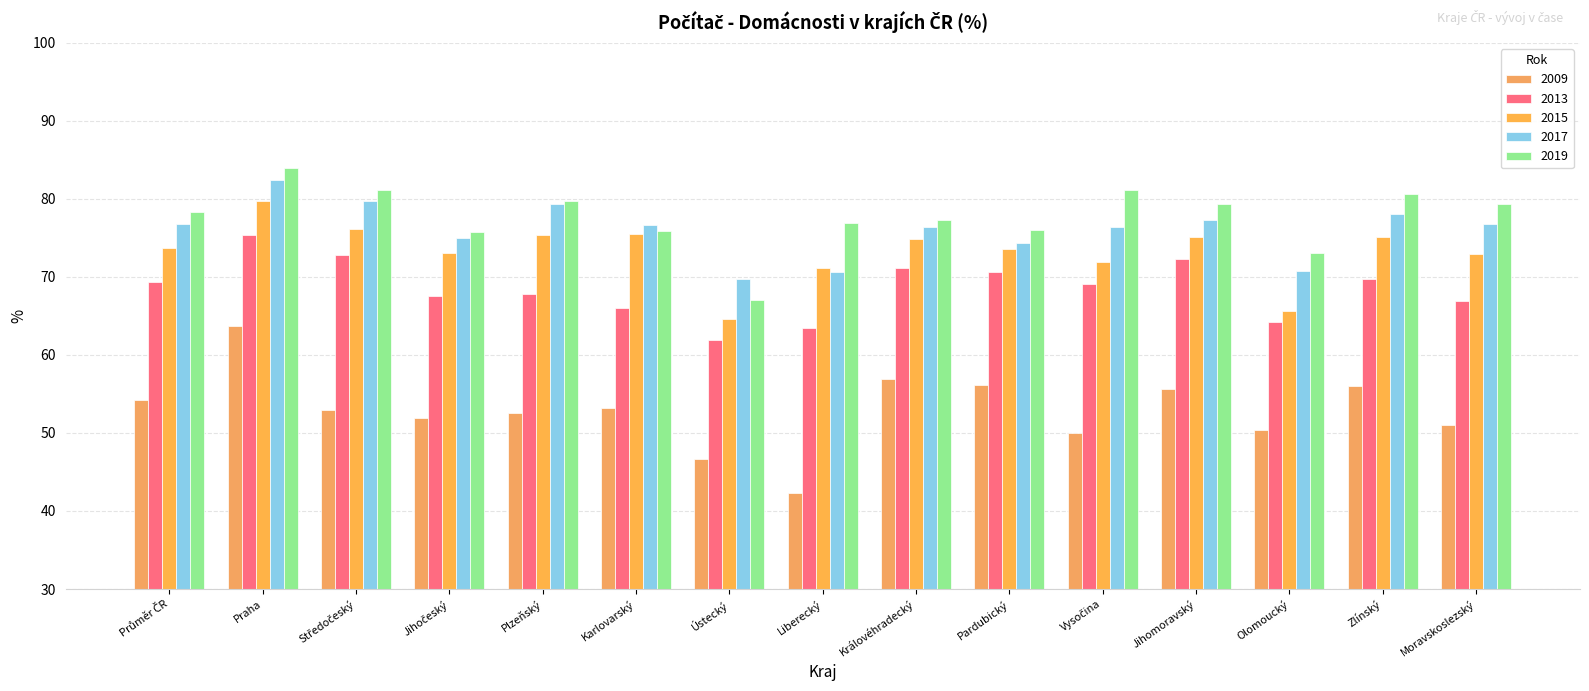

At which category is the sum across all series the highest?

Praha